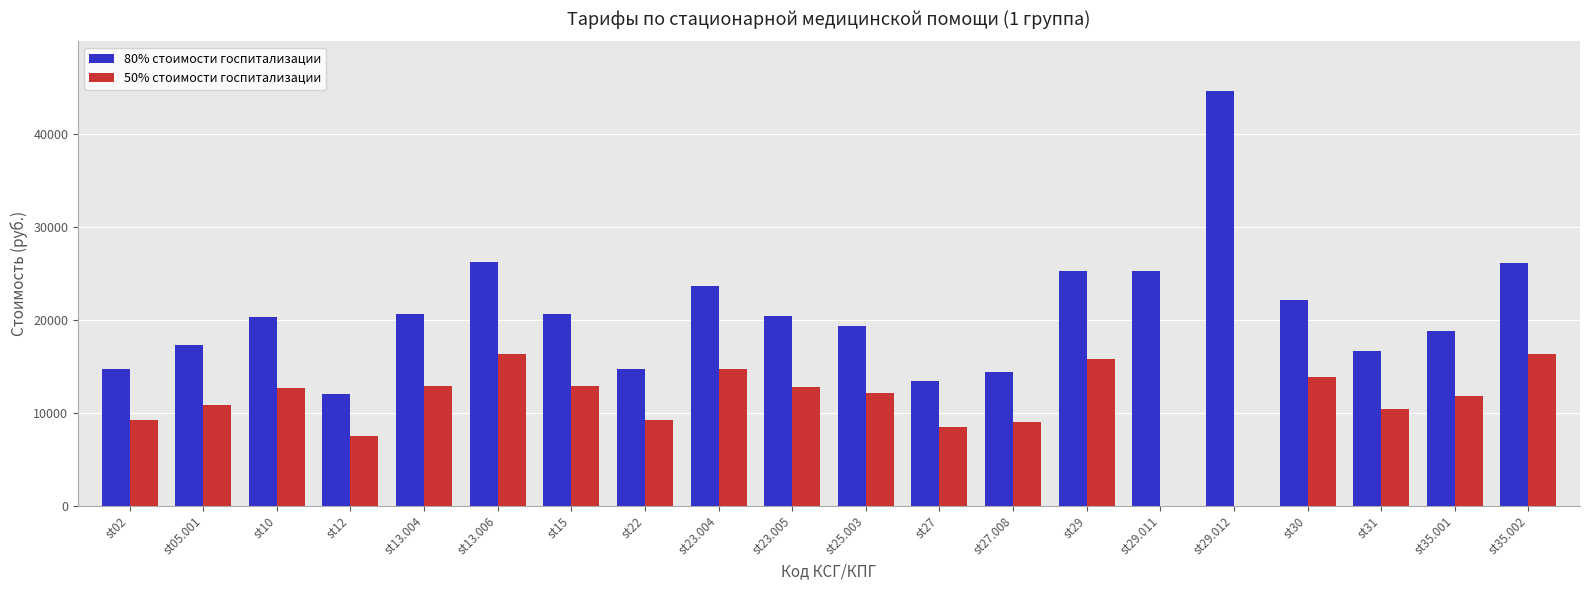

What is the sum of all 50% стоимости госпитализации values?

216634.8